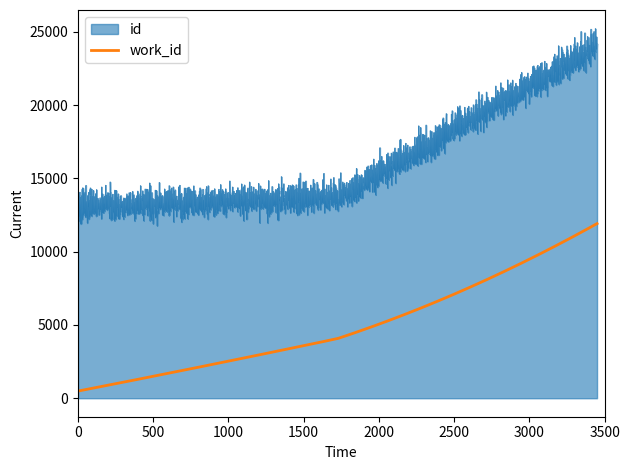

The value of id at 2011-05-20 is 19450. True or false?

False